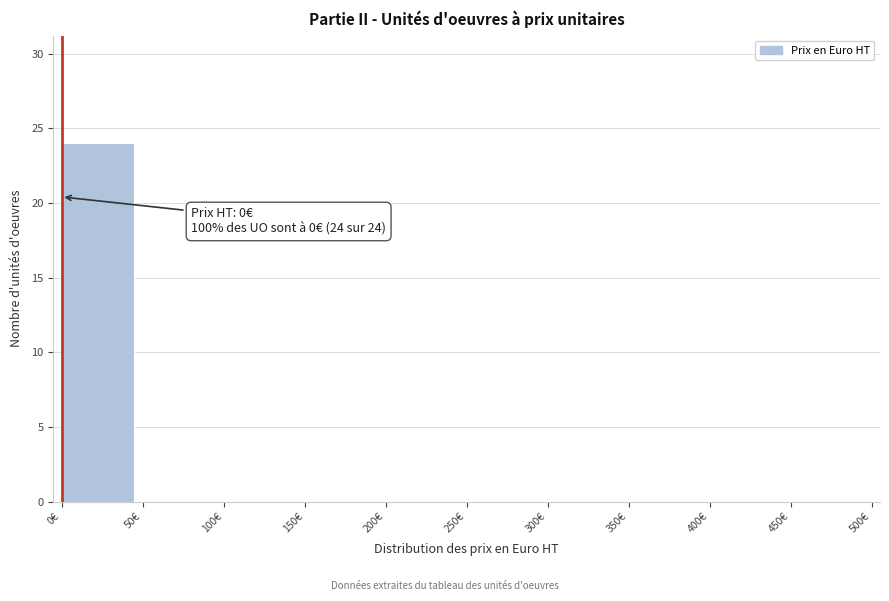

Over which range of the x-axis is the bar tallest?

0 to 50